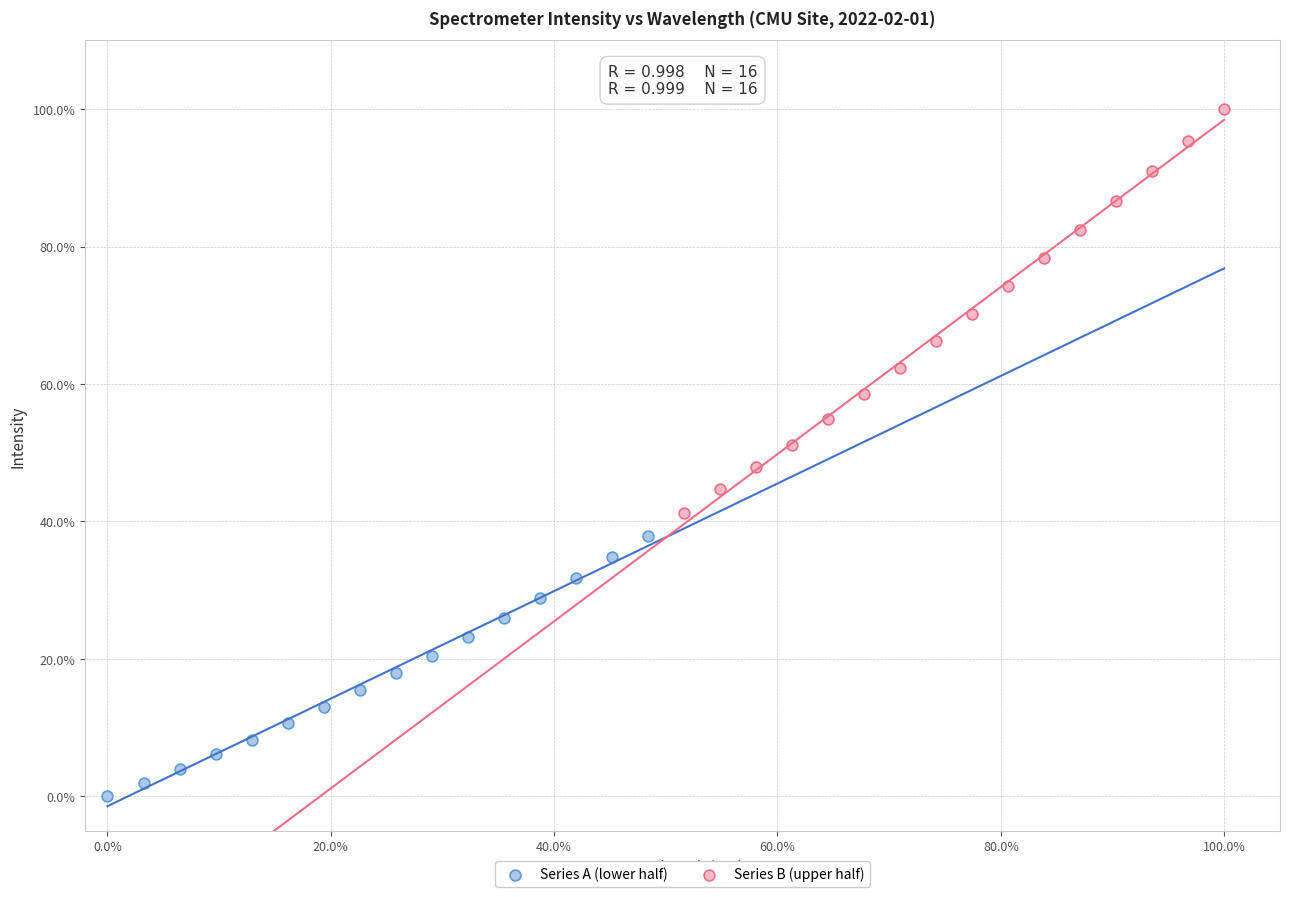

What are all the series names shown in the legend?

Series A (lower half), Series B (upper half)